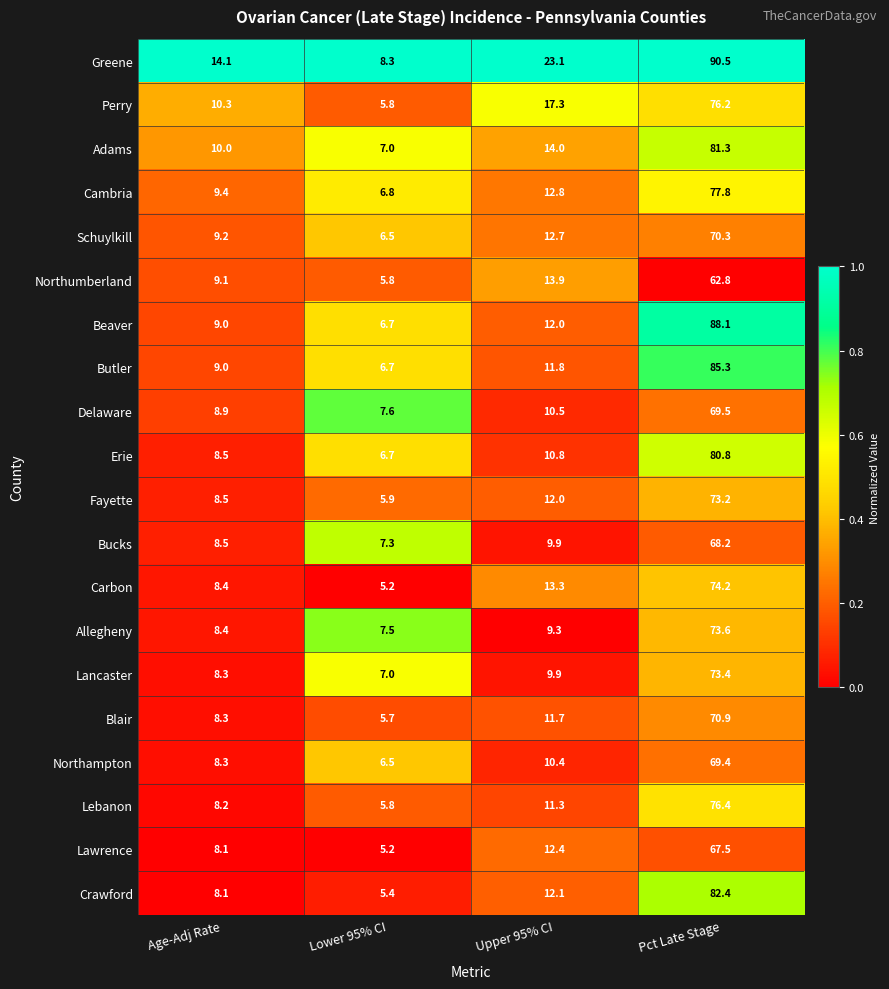

What is the minimum value shown in the chart?

5.2